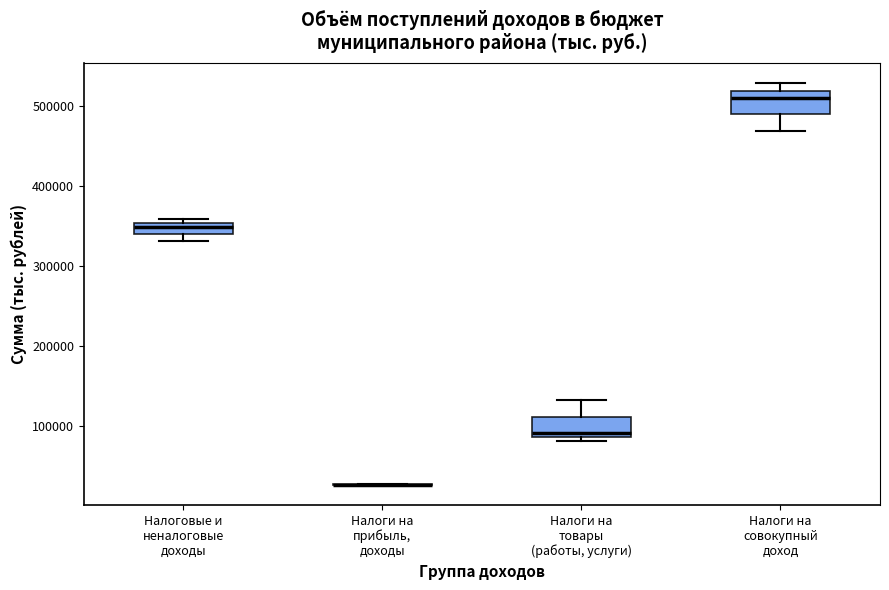

Where is the upper edge of the box for Налоговые и неналоговые доходы on the y-axis? The values are not printed on the chart, so give them approximately, as read against the axis.

350000